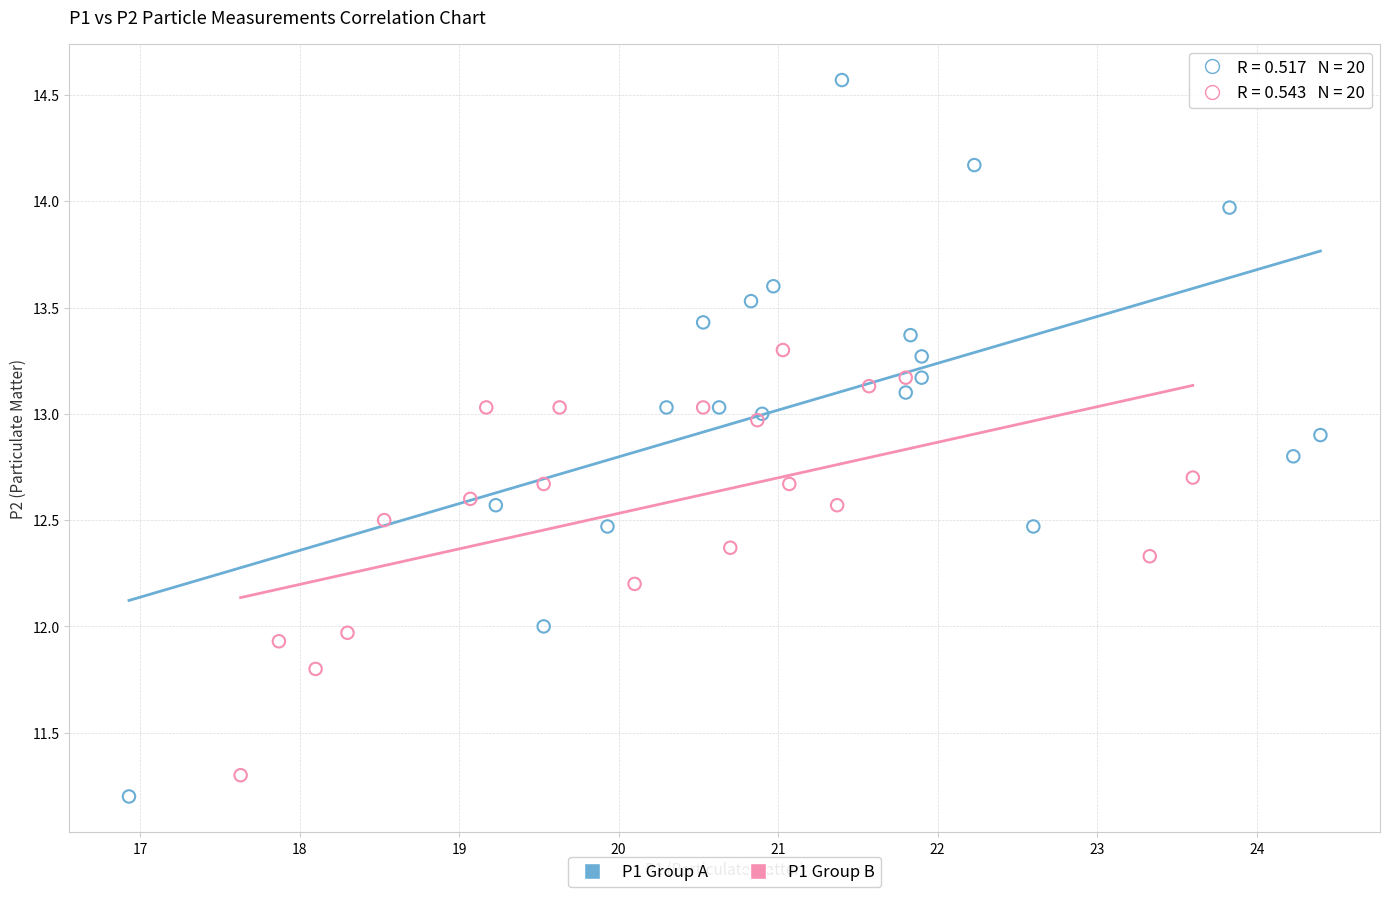

Which series reaches the maximum Y coordinate?

P1 Group A